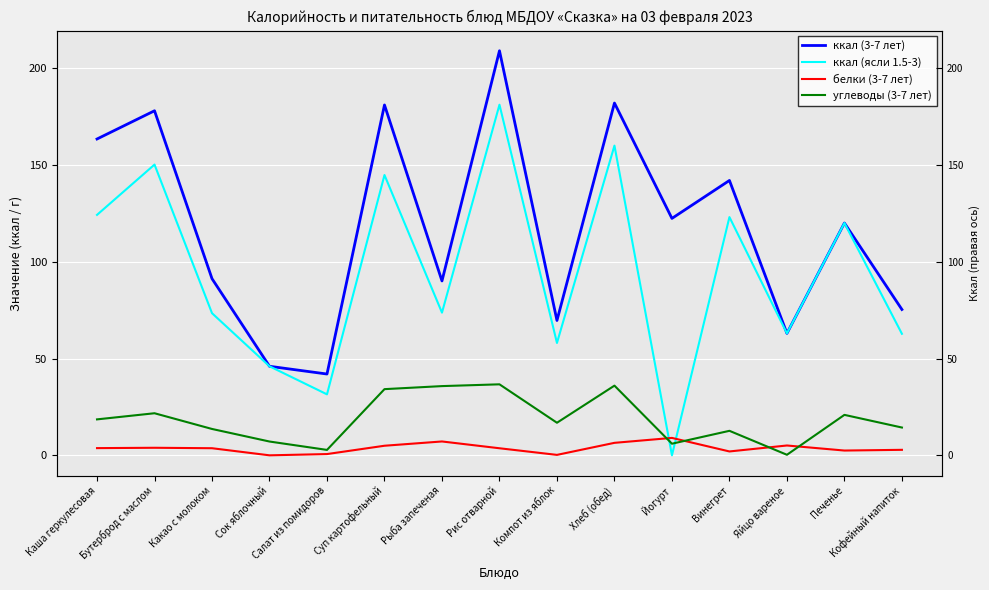

True or false: белки (3-7 лет) and ккал (3-7 лет) cross at least once.

False